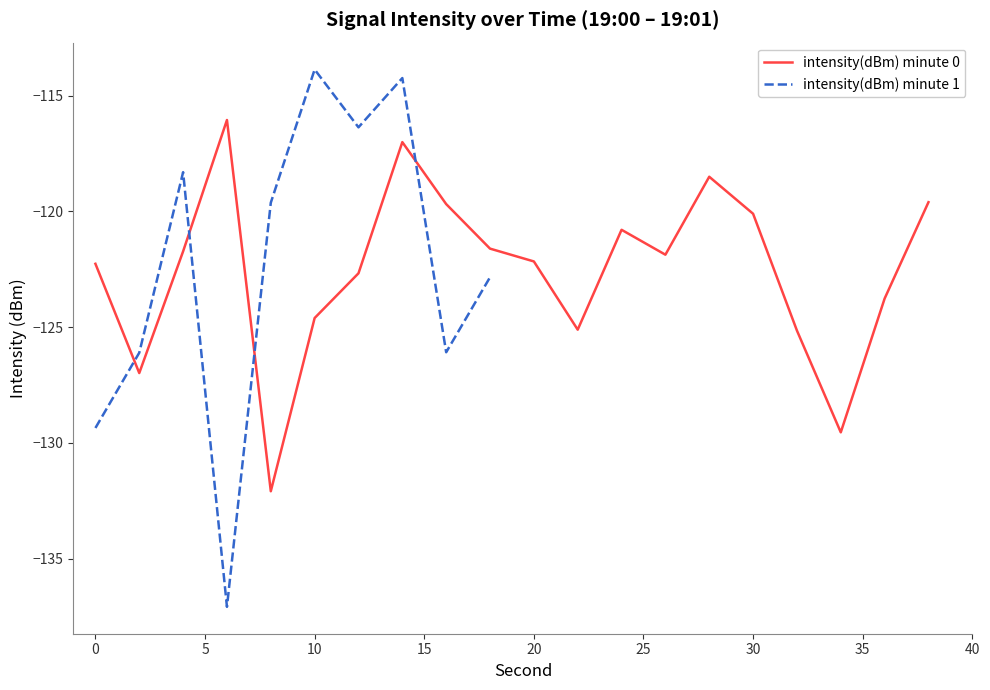

What is the lowest value of the intensity(dBm) minute 0 series?

-132.1